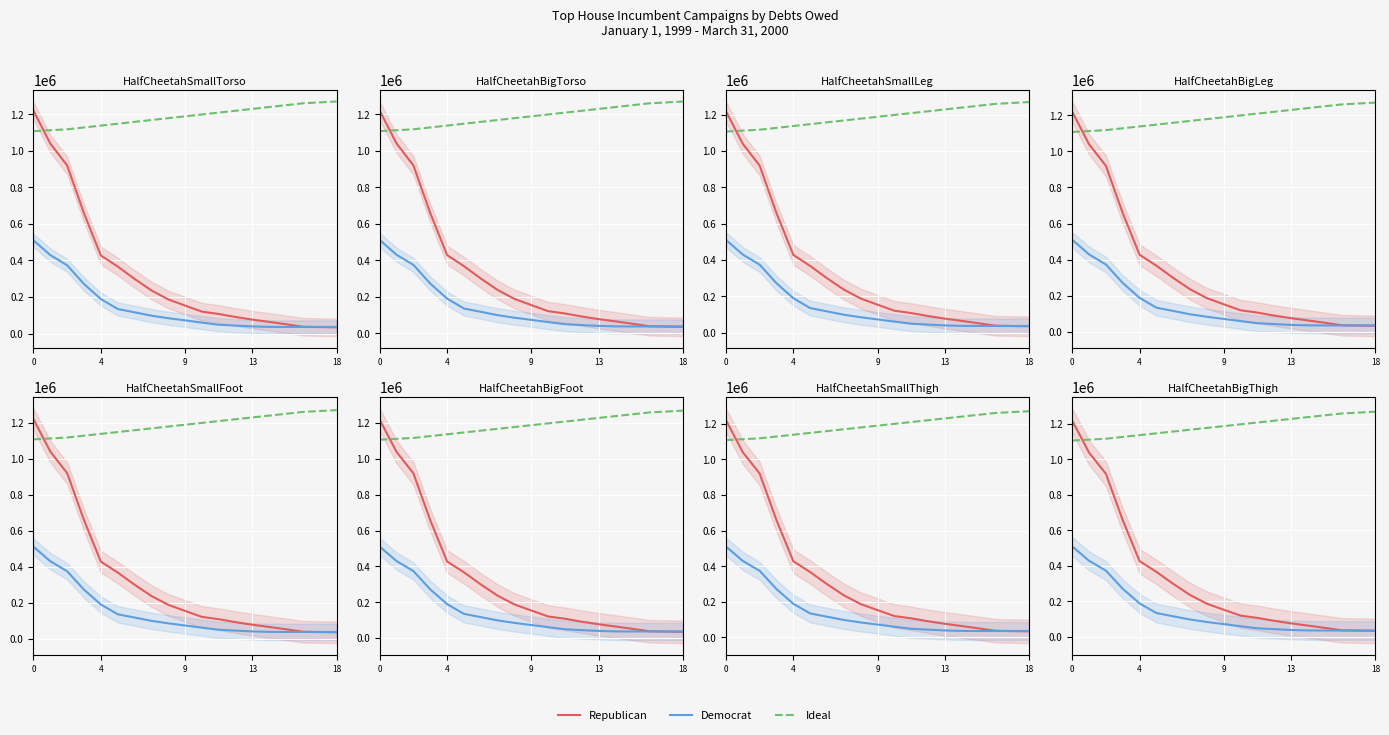

How many lines are shown in the chart?

3